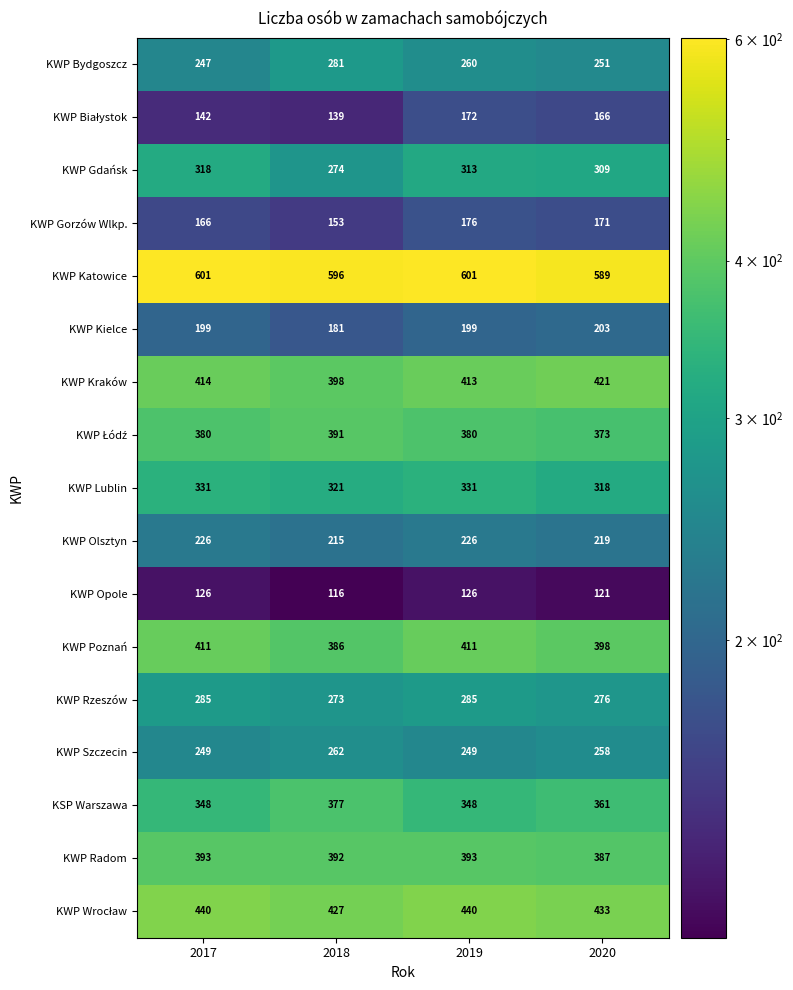

True or false: KWP Katowice has a value of 1012 at 2019.

False